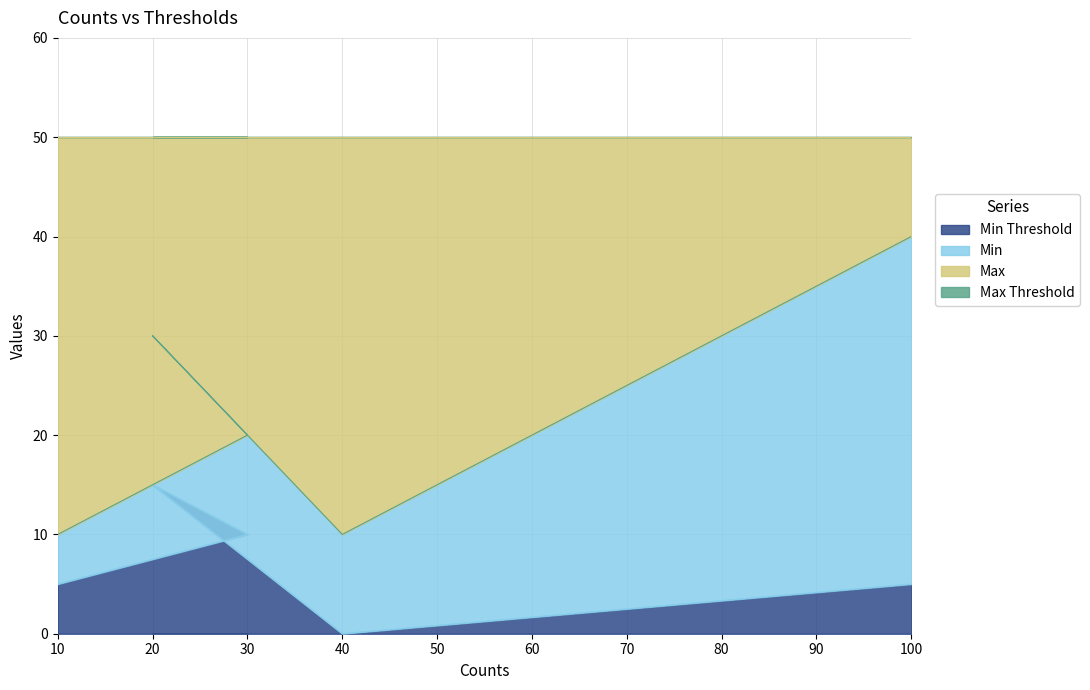

What is the sum of all Max values?

110